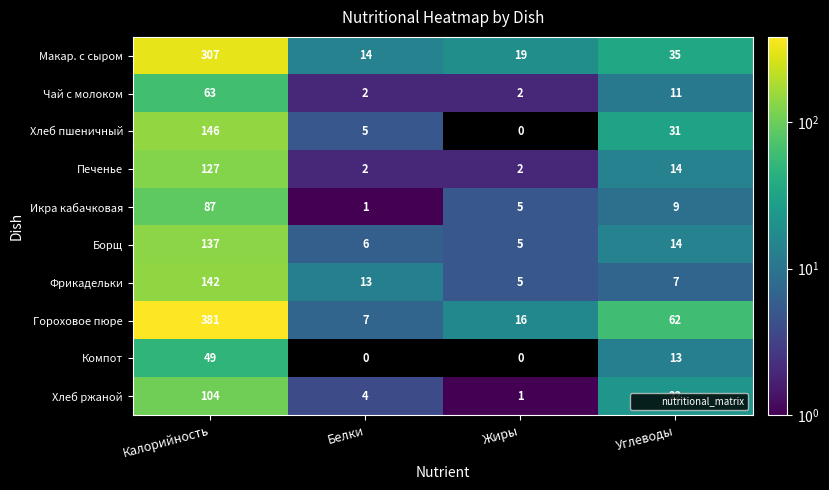

What is the average value of the Печенье series?

36